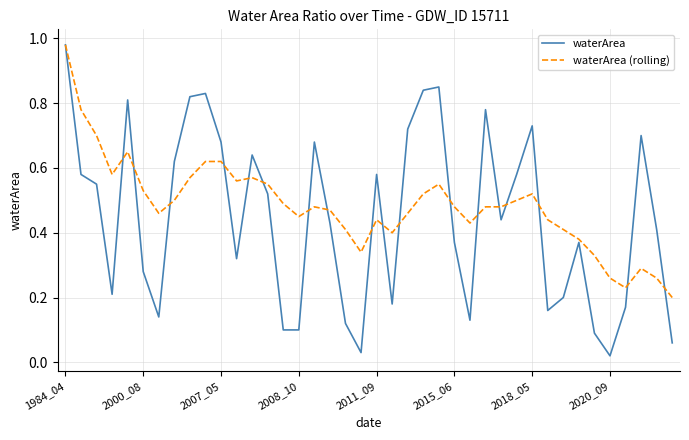

Rank the series by their average value, from lowest to highest.

waterArea, waterArea (rolling)